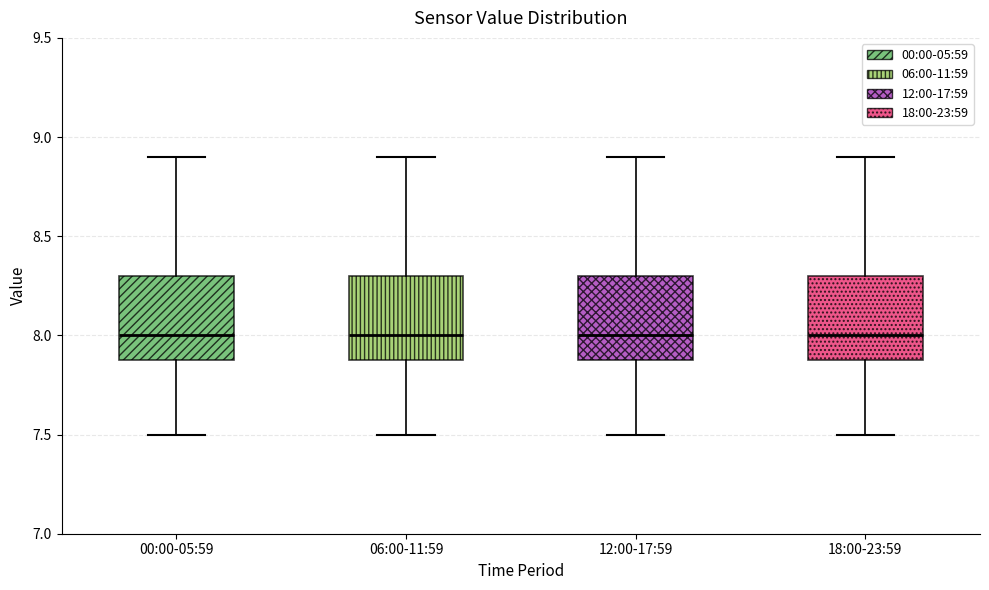

Reading left to right, read every box against the y-axis: the position of its median line, the range the box covers, and the ends of its whiskers. The values are not printed on the chart, so give them approximately, as read against the axis.

00:00-05:59: median 8.0, box 7.9 to 8.3, whiskers 7.5 to 8.9
06:00-11:59: median 8.0, box 7.9 to 8.3, whiskers 7.5 to 8.9
12:00-17:59: median 8.0, box 7.9 to 8.3, whiskers 7.5 to 8.9
18:00-23:59: median 8.0, box 7.9 to 8.3, whiskers 7.5 to 8.9